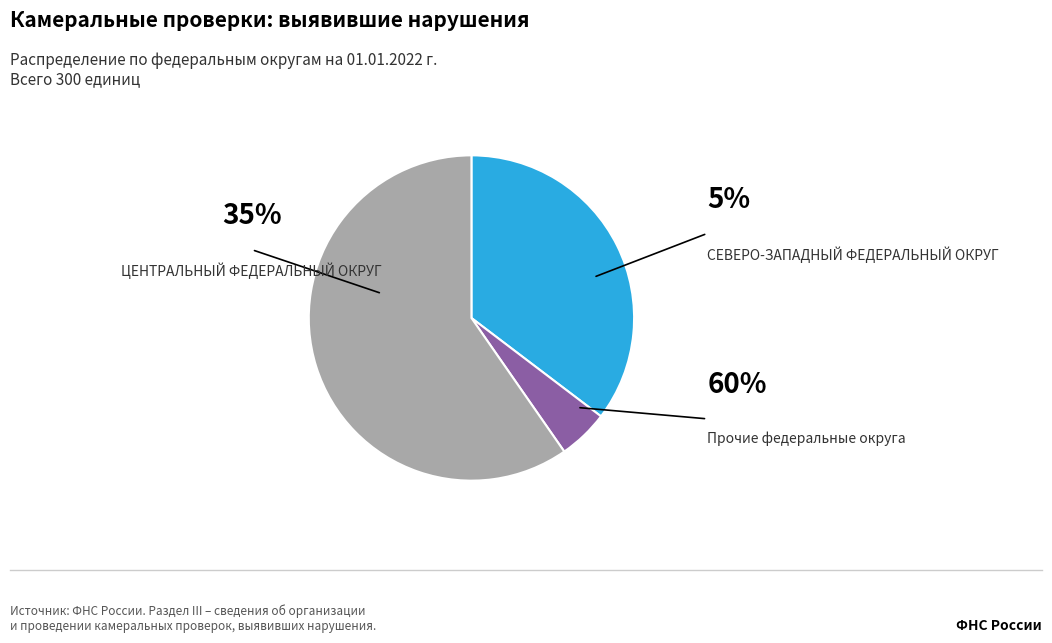

Which category has the biggest portion of the pie?

ЦЕНТРАЛЬНЫЙ ФЕДЕРАЛЬНЫЙ ОКРУГ